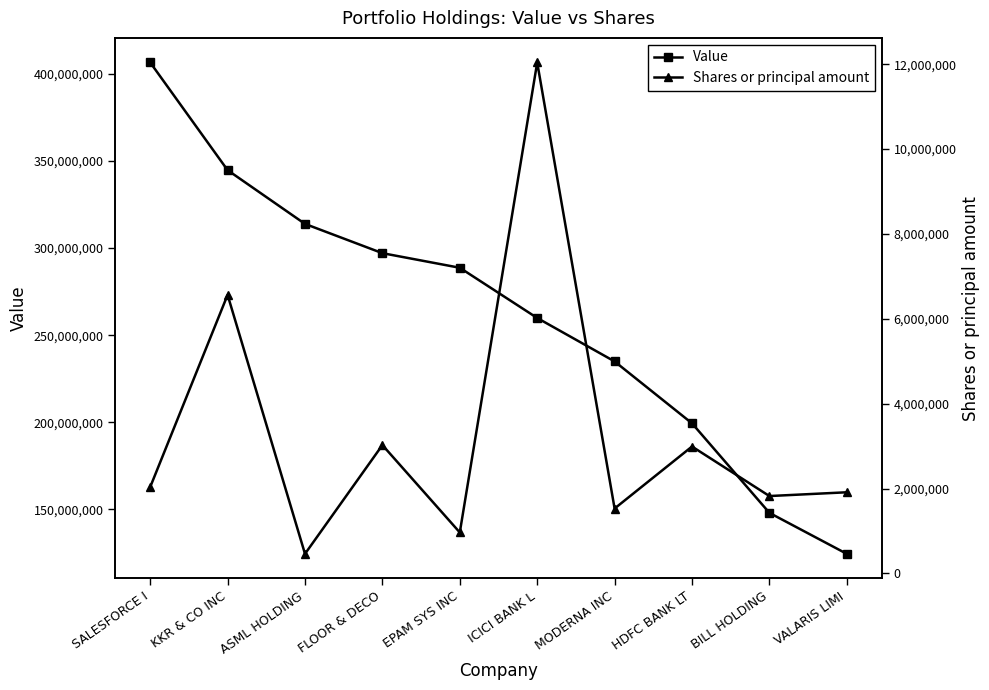

Is it true that Value equals 100700533 at MODERNA INC?

False